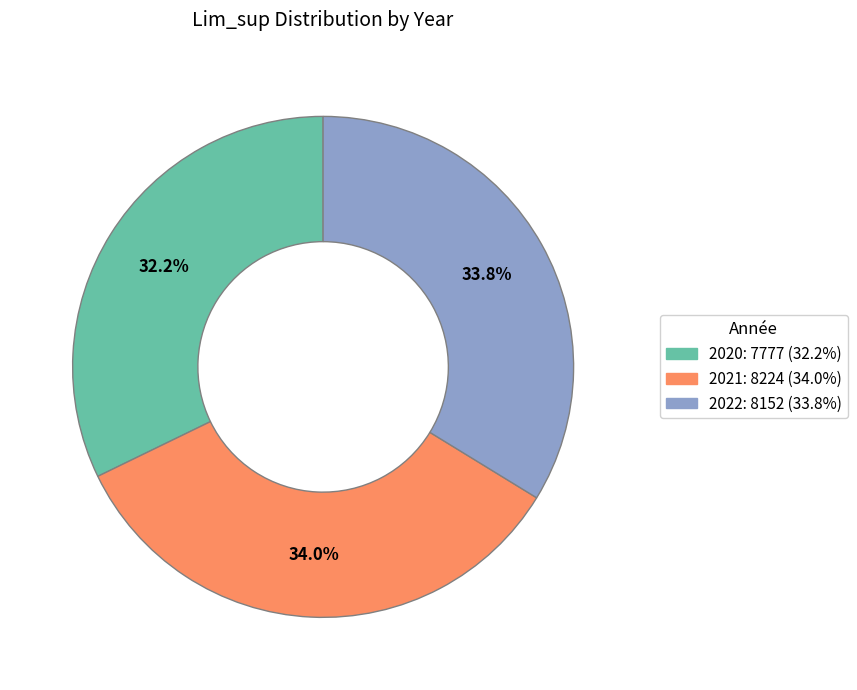

Is 2020 the majority of the pie?

No